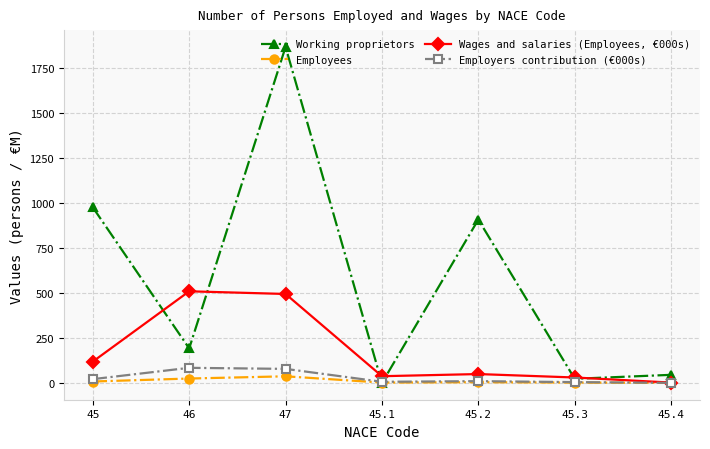

What is the value of the Employees point at the 5th from the left?

3.9